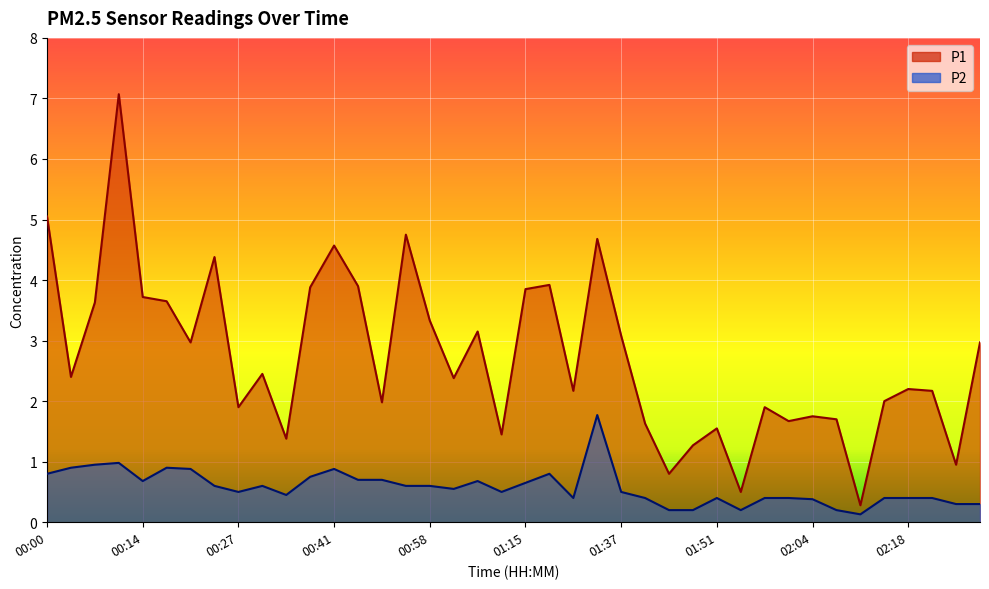

In P2, how many points are lower than both neighbors (excluding endpoints)?

8